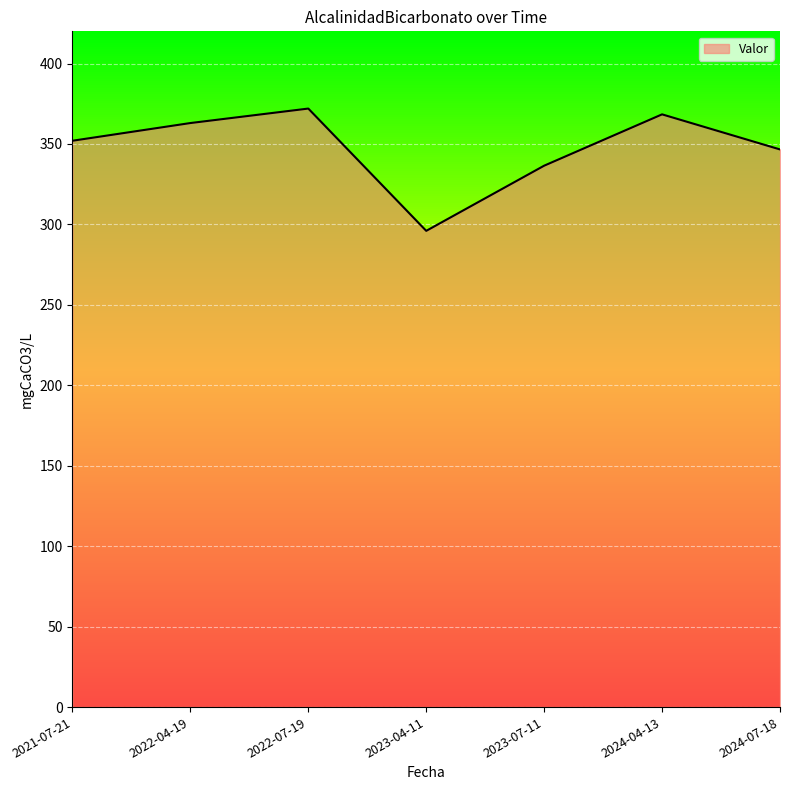

True or false: the data shows 336.5 at 2023-07-11.

True